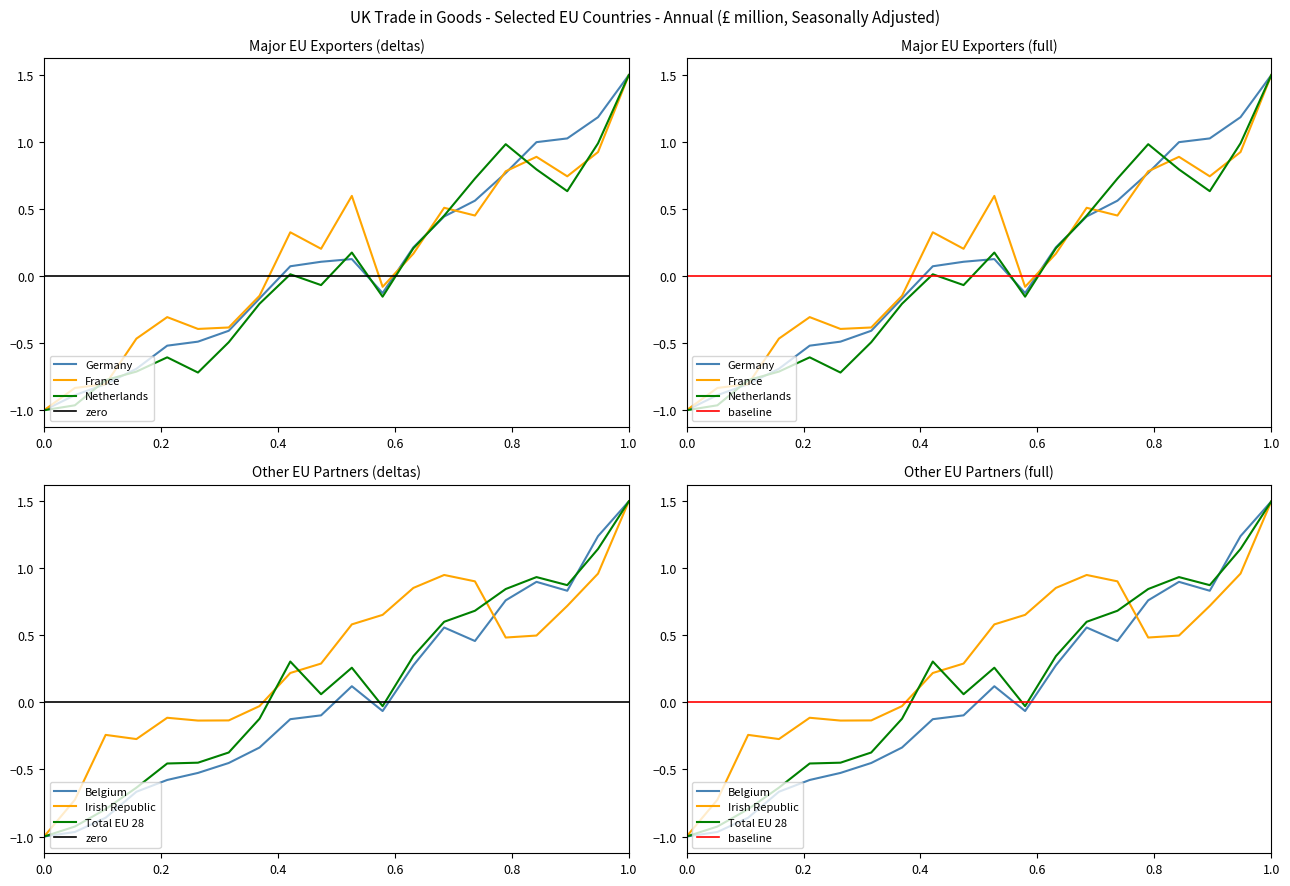

The Irish Republic series shows -0.1 at 2003. True or false?

True